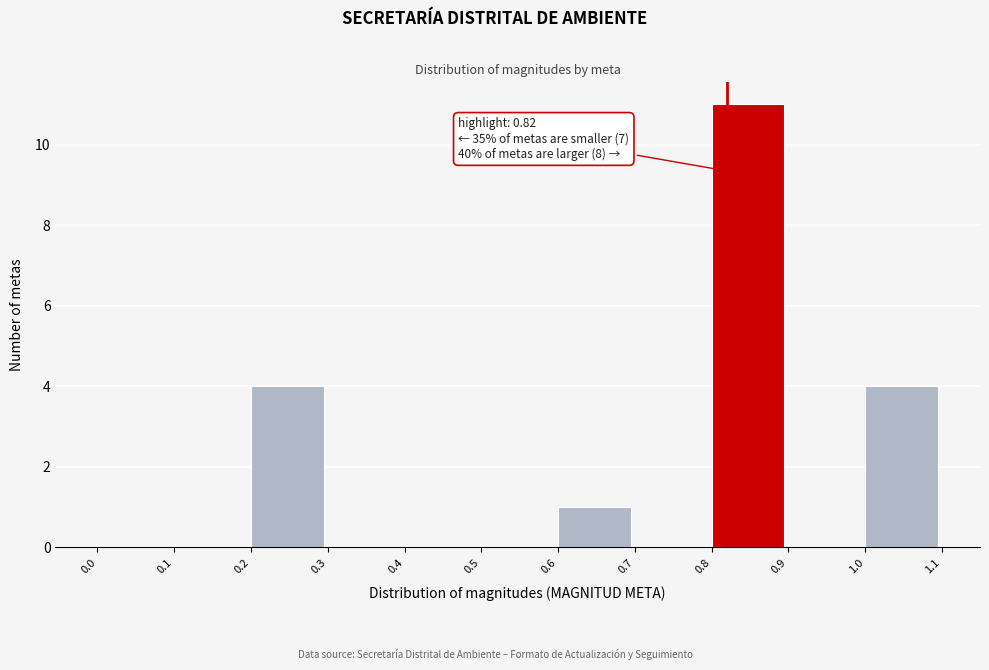

Which range on the x-axis has the tallest bar?

0.8 to 0.9